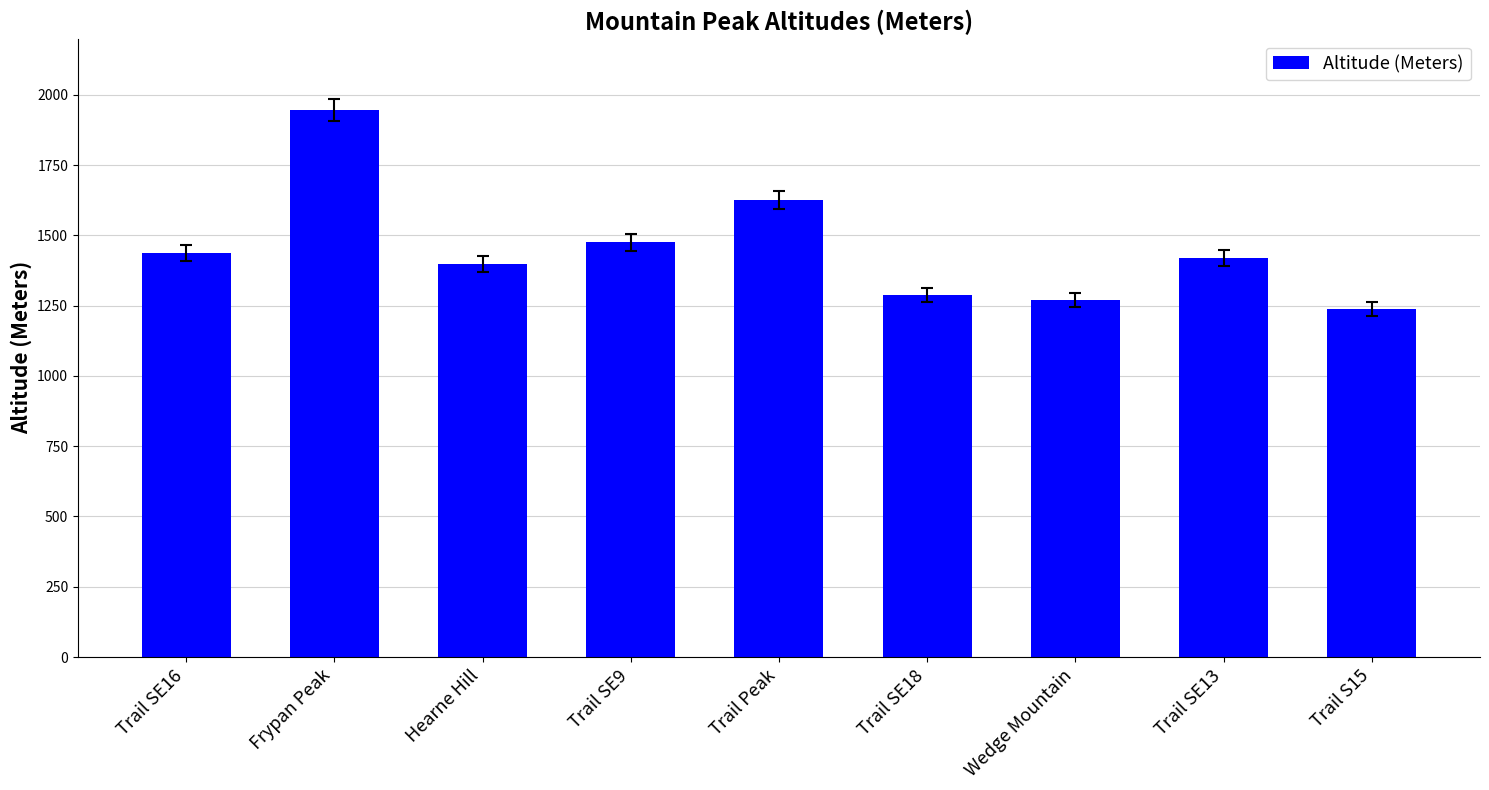

What is the sum of the values at Trail SE18 and Trail SE13?

2706